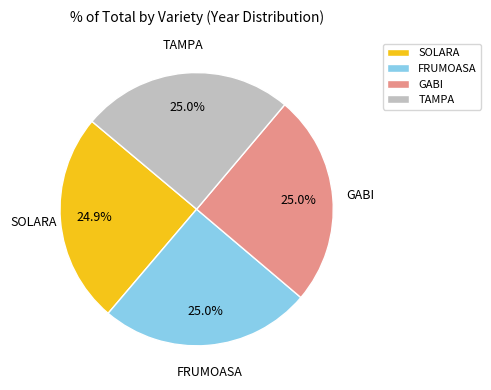

Approximately how many times larger is the value at GABI compared to FRUMOASA?

1.0